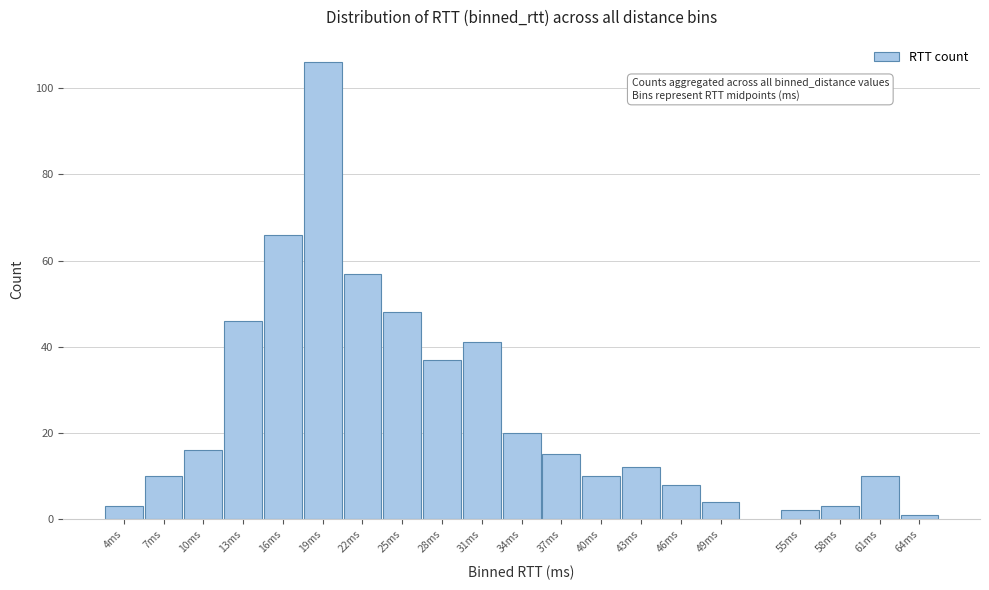

Reading right to left, extract all data points from this chart.

64ms=1	61ms=10	58ms=3	55ms=2	49ms=4	46ms=8	43ms=12	40ms=10	37ms=15	34ms=20	31ms=41	28ms=37	25ms=48	22ms=57	19ms=106	16ms=66	13ms=46	10ms=16	7ms=10	4ms=3